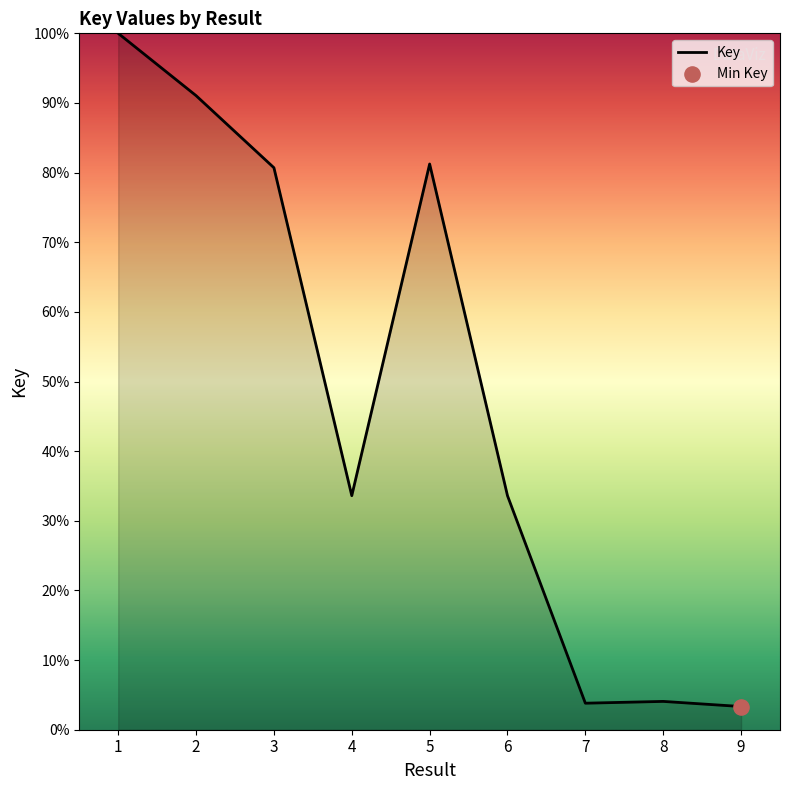

Approximately how many times larger is the value at 4 compared to 5?

0.4